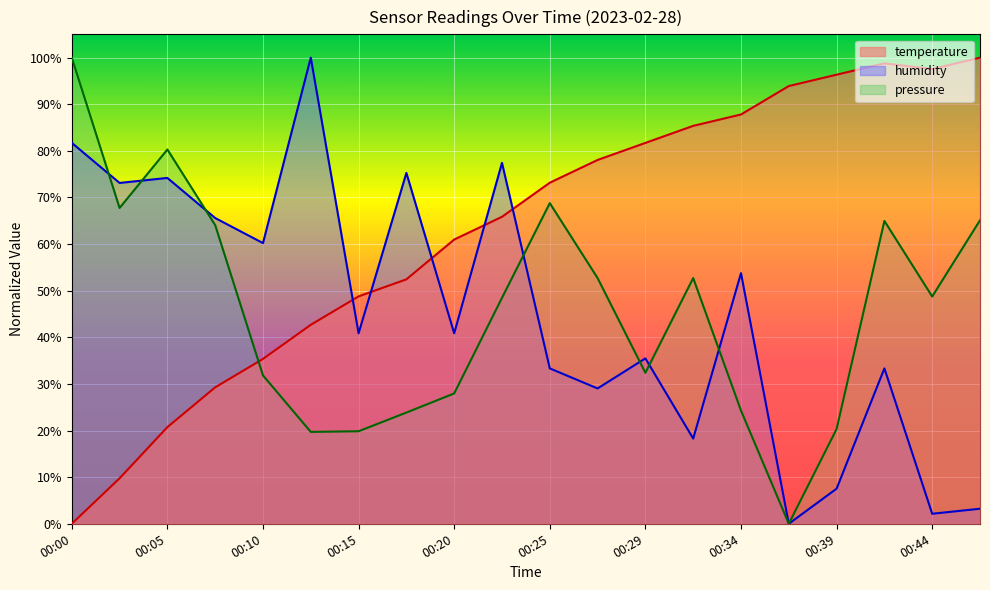

Where do temperature and humidity first cross each other?

00:12 and 00:15